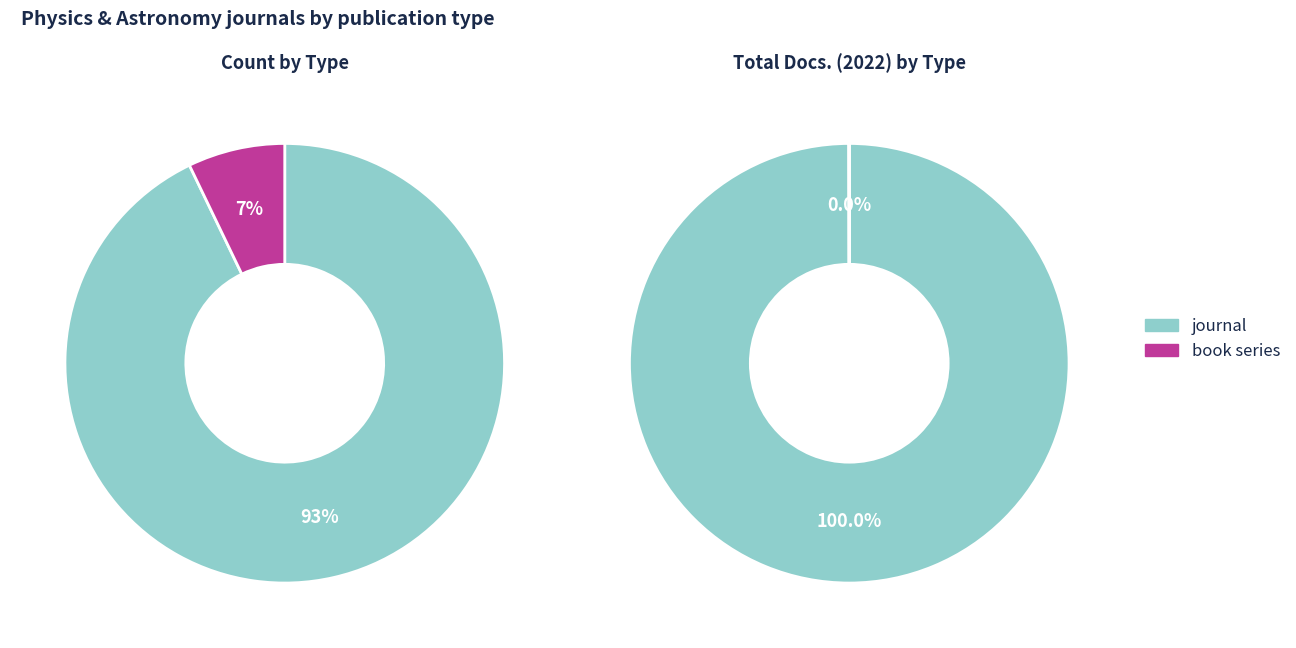

How many slices are in this pie chart?

2